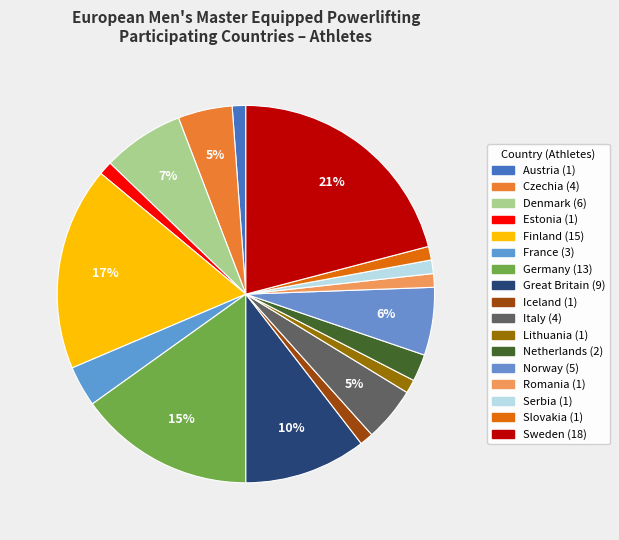

To the nearest percent, what is the combined percentage of Netherlands and Norway?

8%